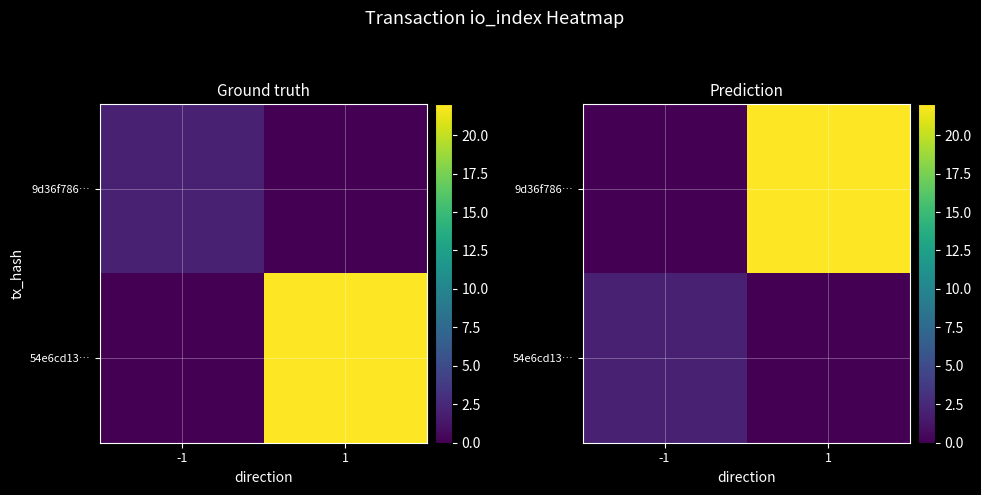

At which label is 54e6cd13… closest to 1?

-1